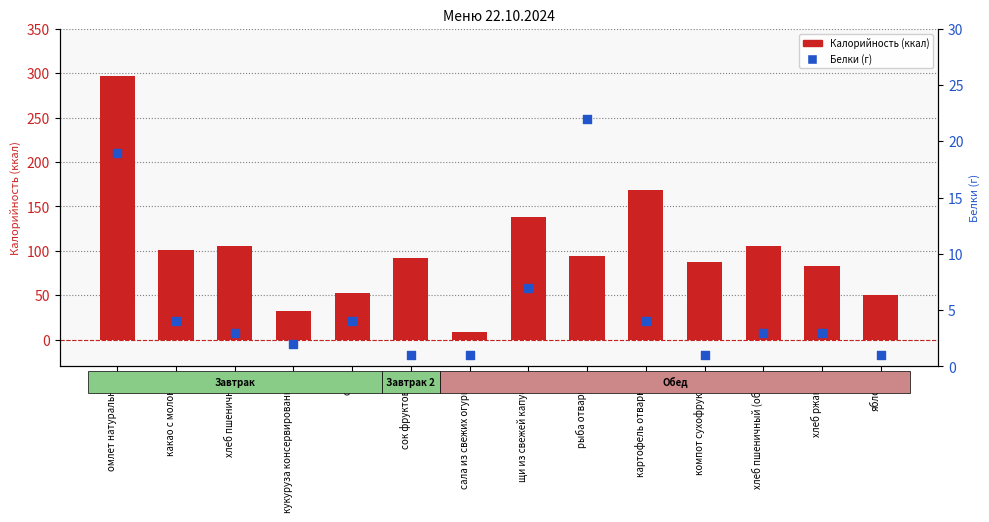

Is the value of Белки at яблоко greater than the value of Калорийность at кукуруза консервированная?

No